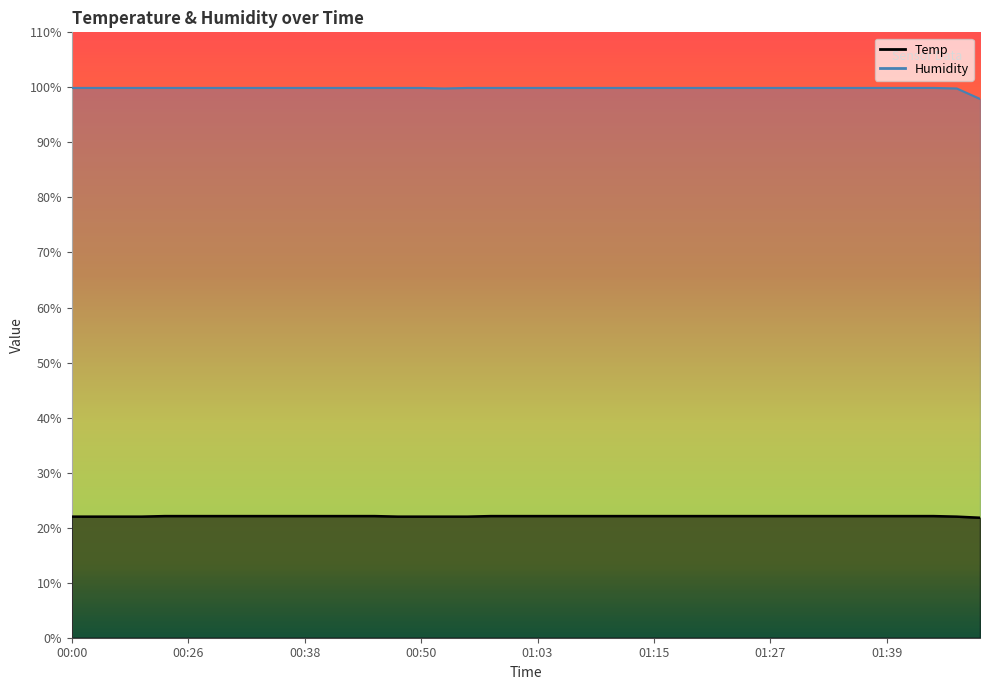

Is the value of Humidity at 01:29 greater than the value of Temp at 00:53?

Yes